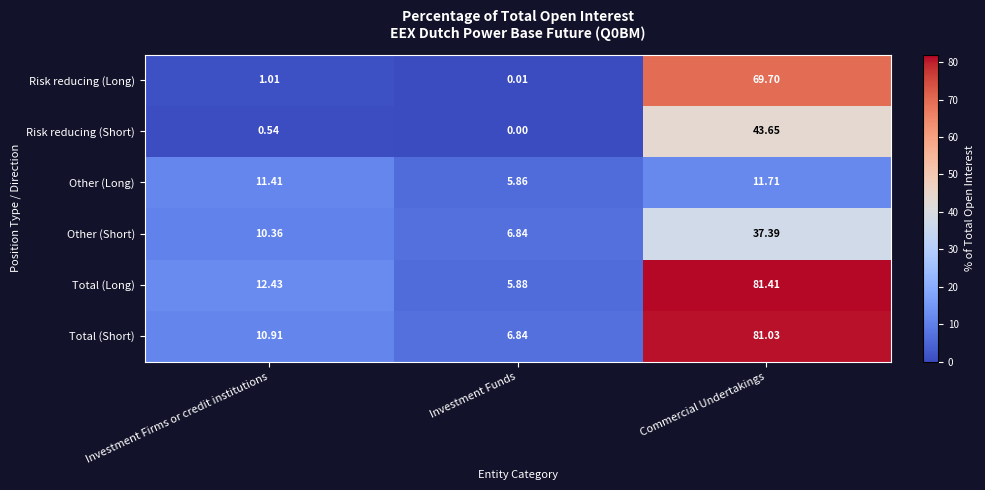

Which series has the largest range (max minus min)?

Total (Long)